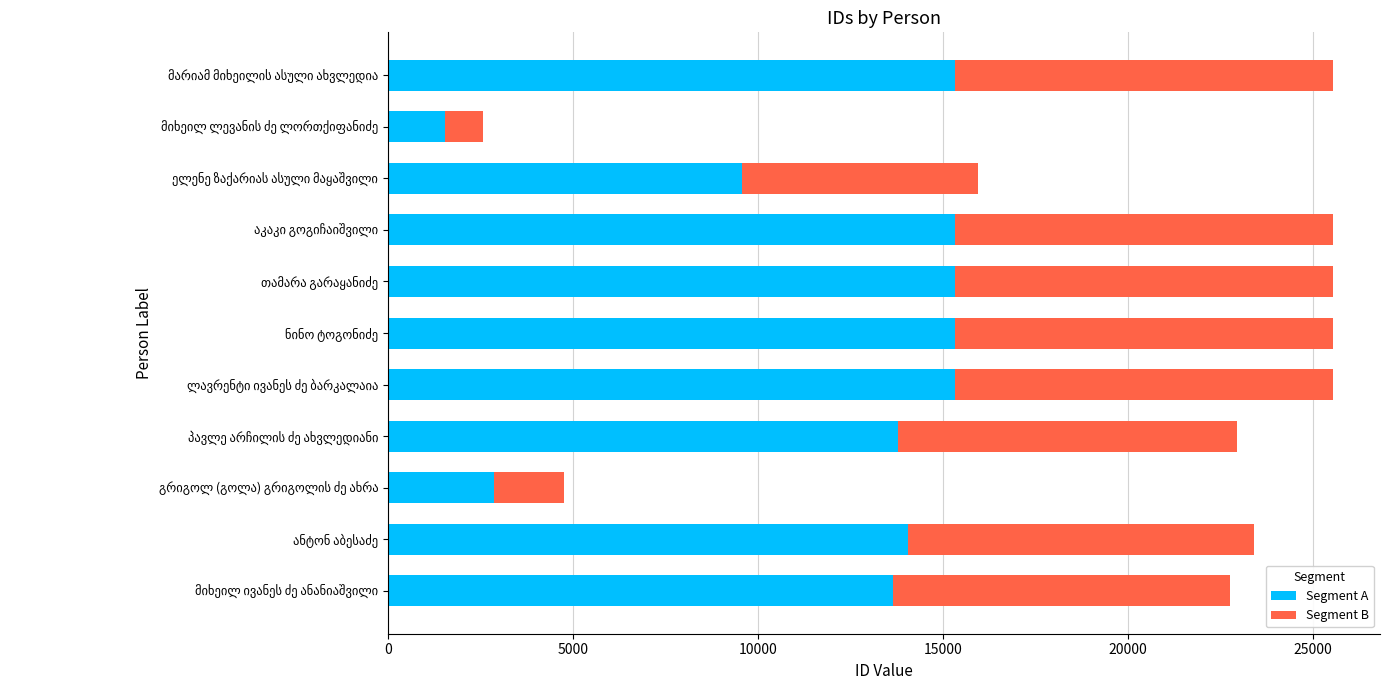

What is the sum of all Segment A values?

132027